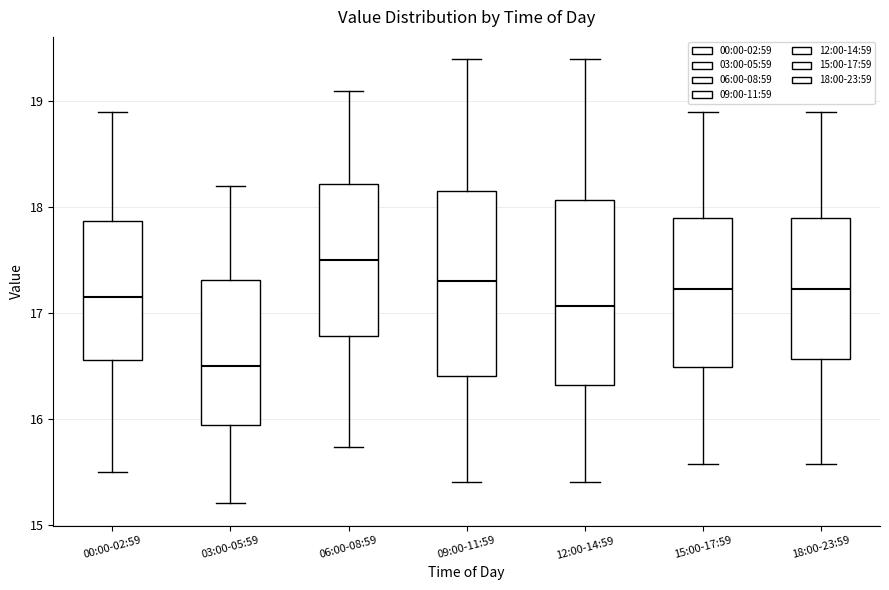

Which box's median line is the lowest?

03:00-05:59